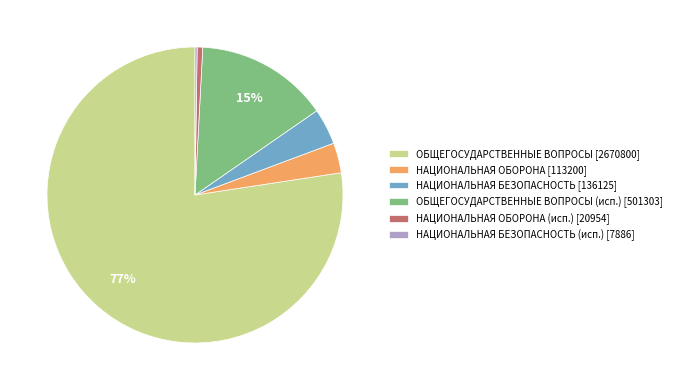

Combined, do ОБЩЕГОСУДАРСТВЕННЫЕ ВОПРОСЫ (исп.) [501303] and НАЦИОНАЛЬНАЯ БЕЗОПАСНОСТЬ [136125] account for over 50%?

No